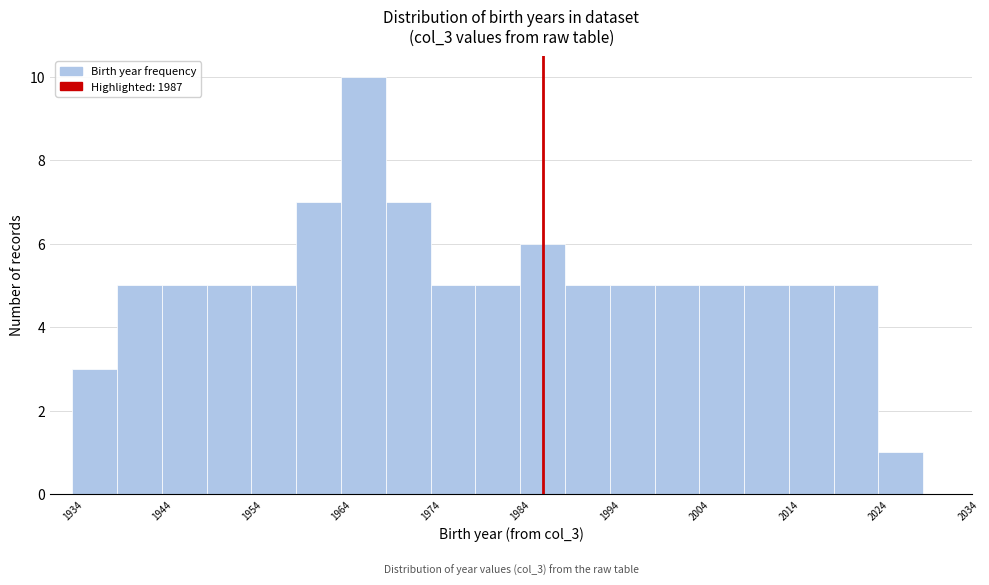

Over which range of the x-axis is the bar tallest?

1964.5 to 1969.5